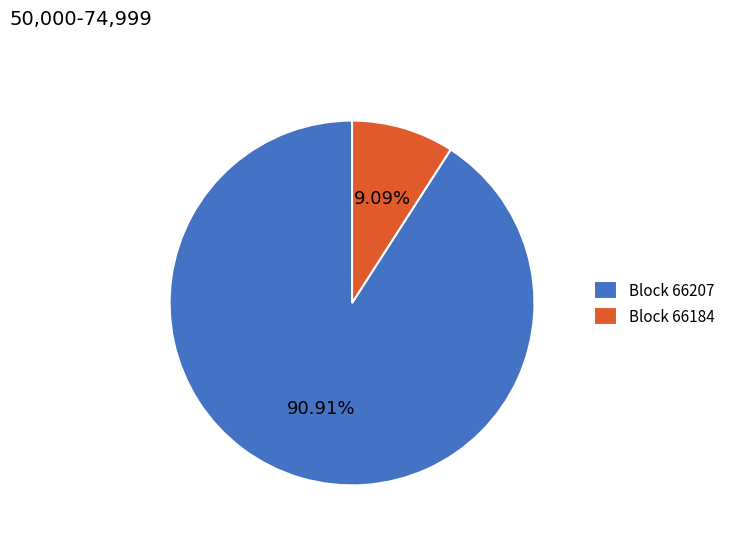

Count the number of slices in the pie.

2